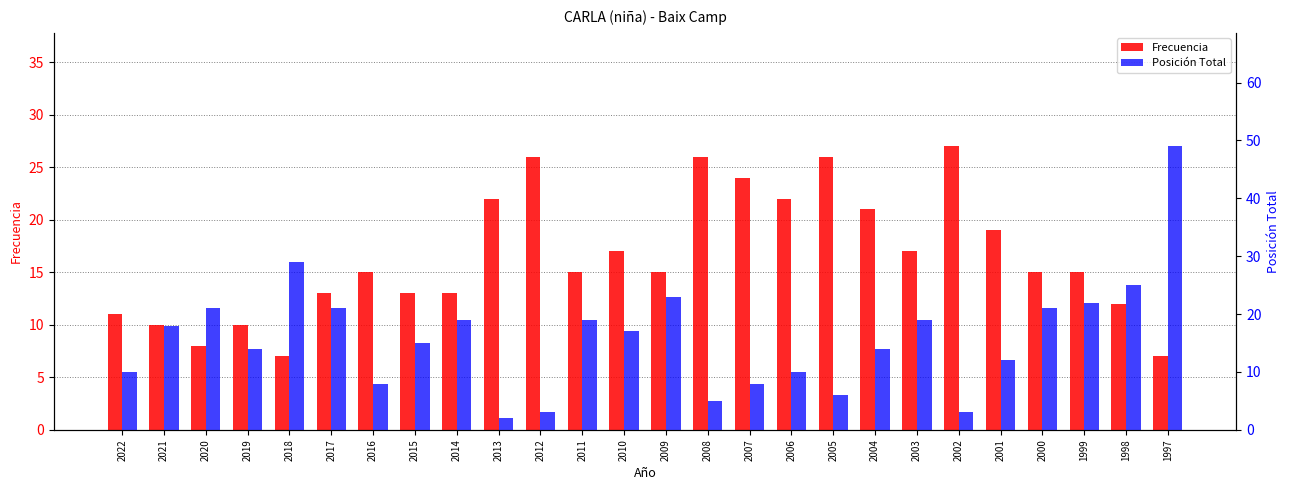

What is the value of the Posición Total bar at the 6th from the left?

21